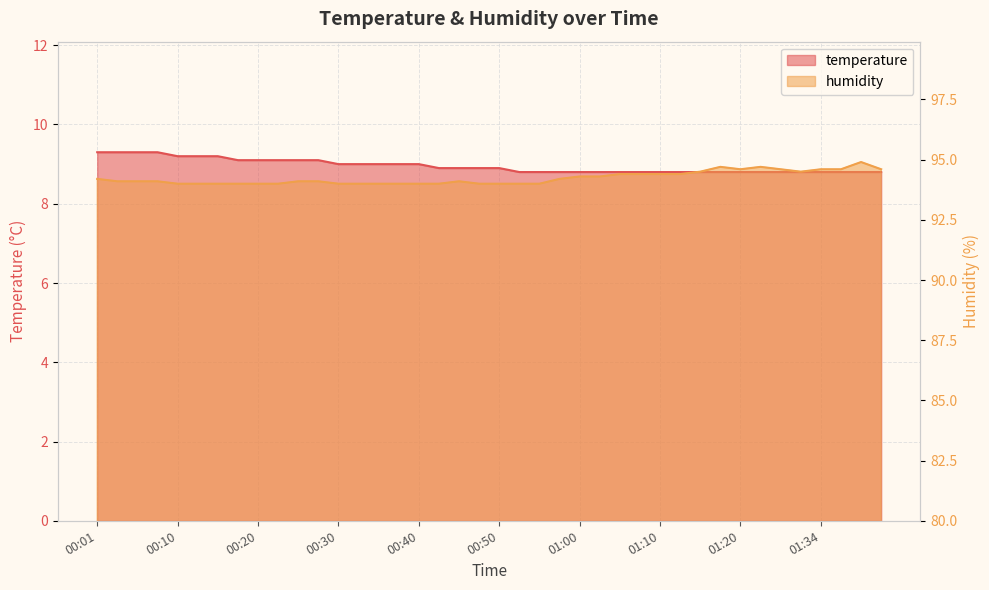

What is the difference between the highest and lowest values at 01:05?

85.6